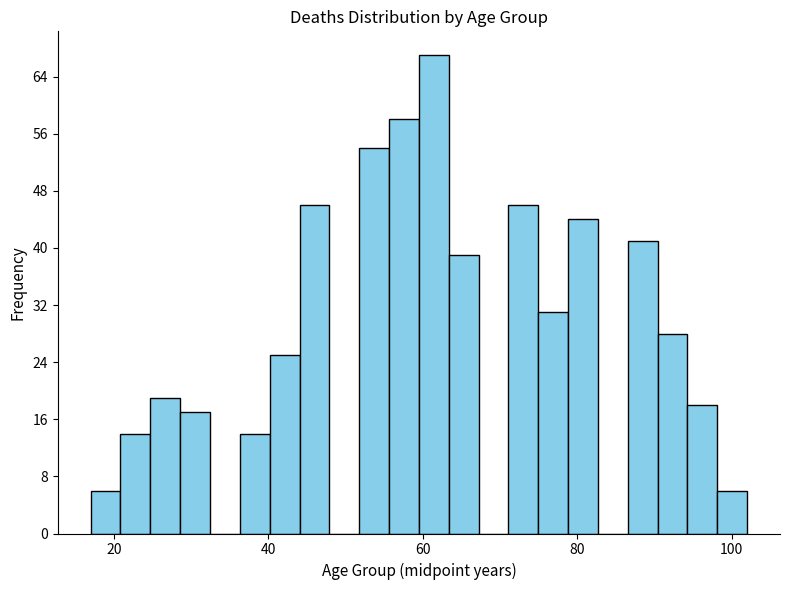

Read against the x-axis, roughly where is the centre of the tallest bar?

62